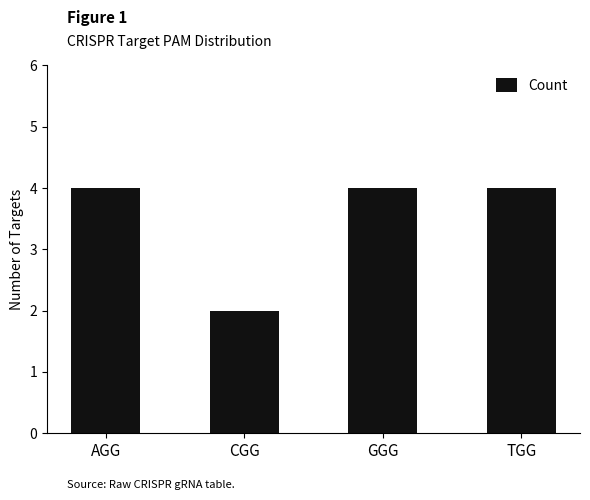

Reading left to right, list all the values displayed in this chart.

AGG=4	CGG=2	GGG=4	TGG=4